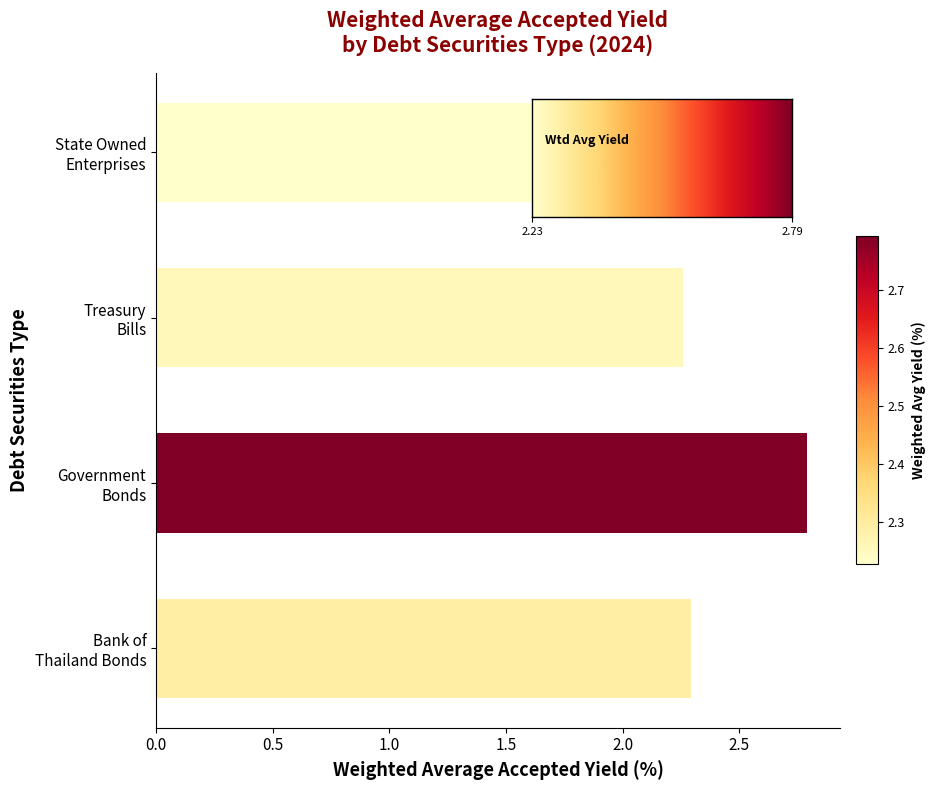

How many values are between 2 and 3?

4